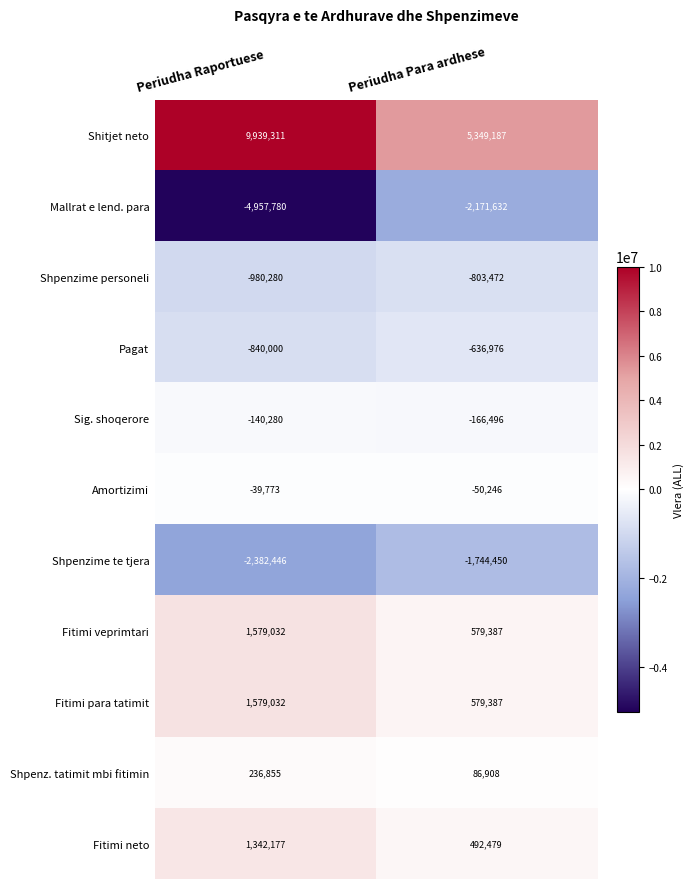

At which category is the sum across all series the highest?

Periudha Raportuese